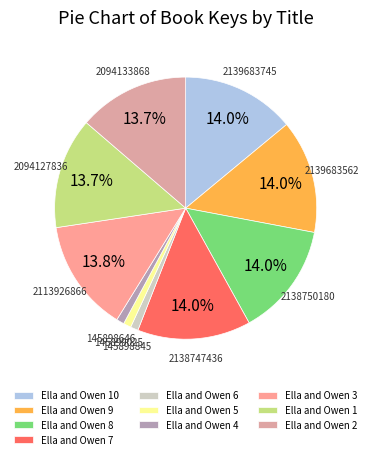

The Ella and Owen 3 slice represents 14% of the pie. True or false?

True